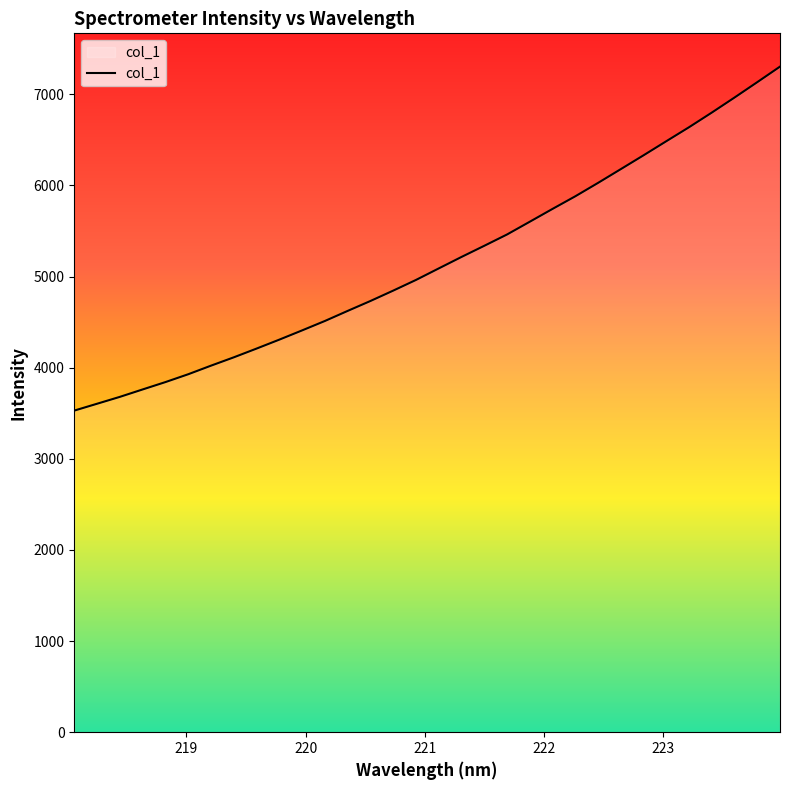

What is the minimum value shown in the chart?

3529.1